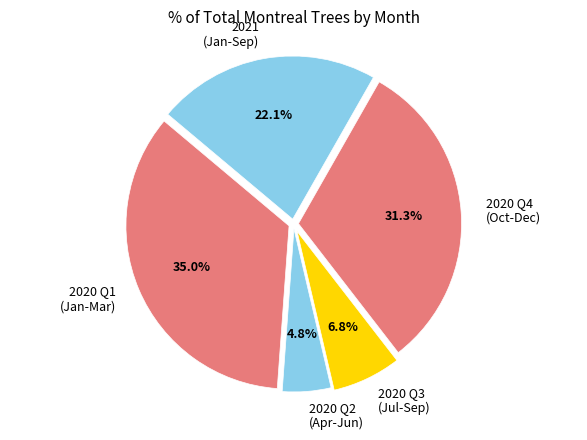

Between 2021 (Jan-Sep) and 2020 Q4 (Oct-Dec), which is larger?

2020 Q4 (Oct-Dec)